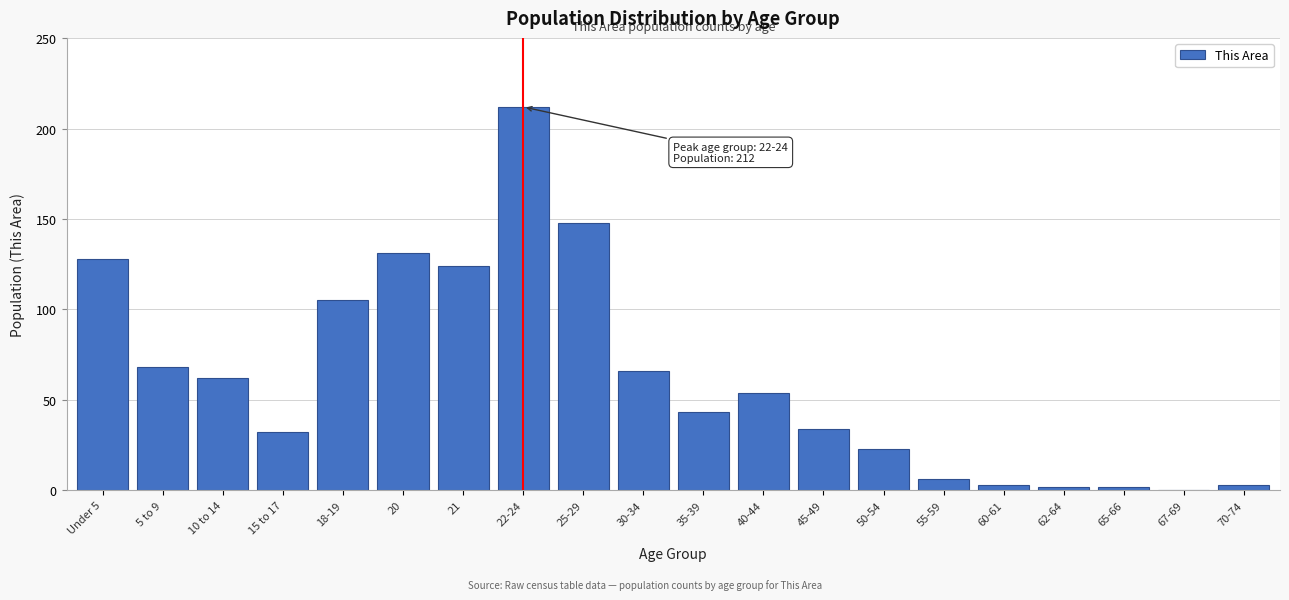

What is the maximum value shown in the chart?

212